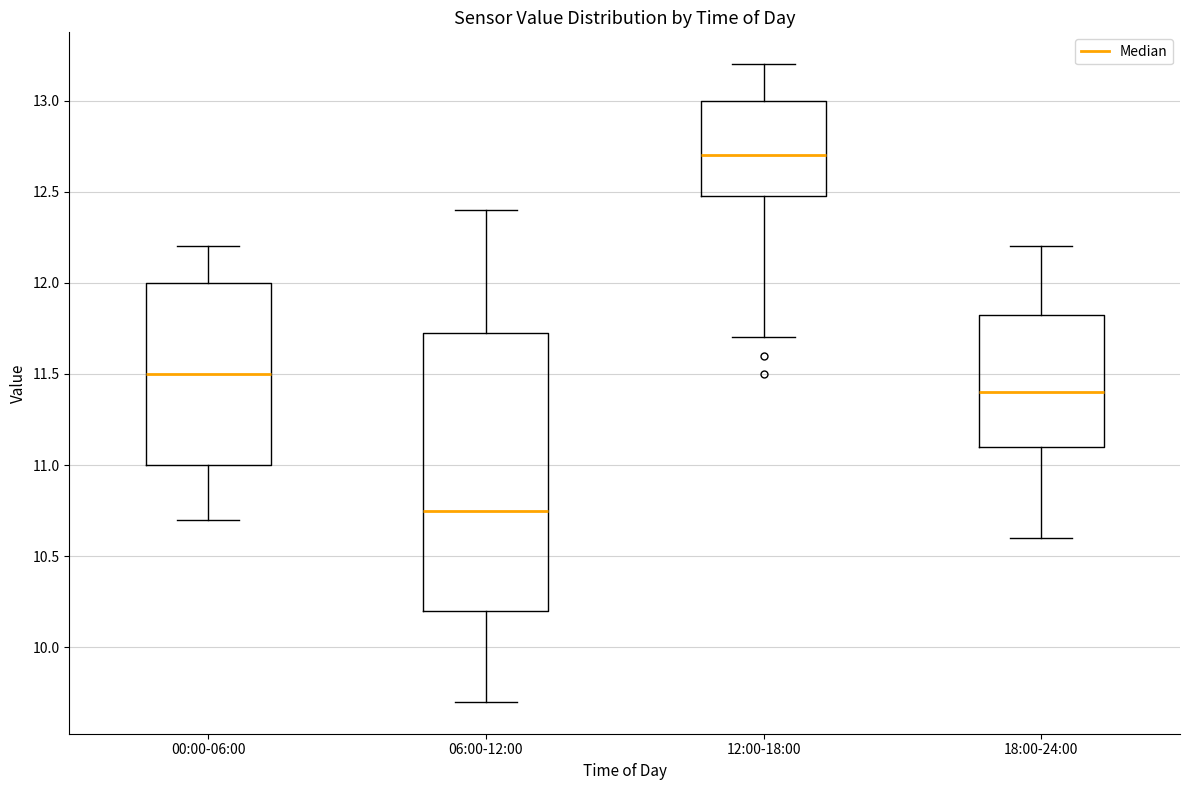

Comparing the boxes themselves (not the whiskers), which one is the tallest?

06:00-12:00